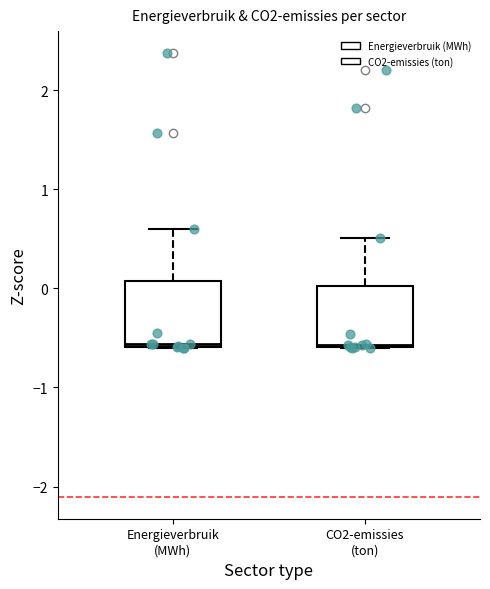

Reading left to right, read every box against the y-axis: the position of its median line, the range the box covers, and the ends of its whiskers. The values are not printed on the chart, so give them approximately, as read against the axis.

Energieverbruik (MWh): median -0.6, box -0.6 to 0.1, whiskers -0.6 to 0.6
CO2-emissies (ton): median -0.6, box -0.6 to 0.0, whiskers -0.6 to 0.5